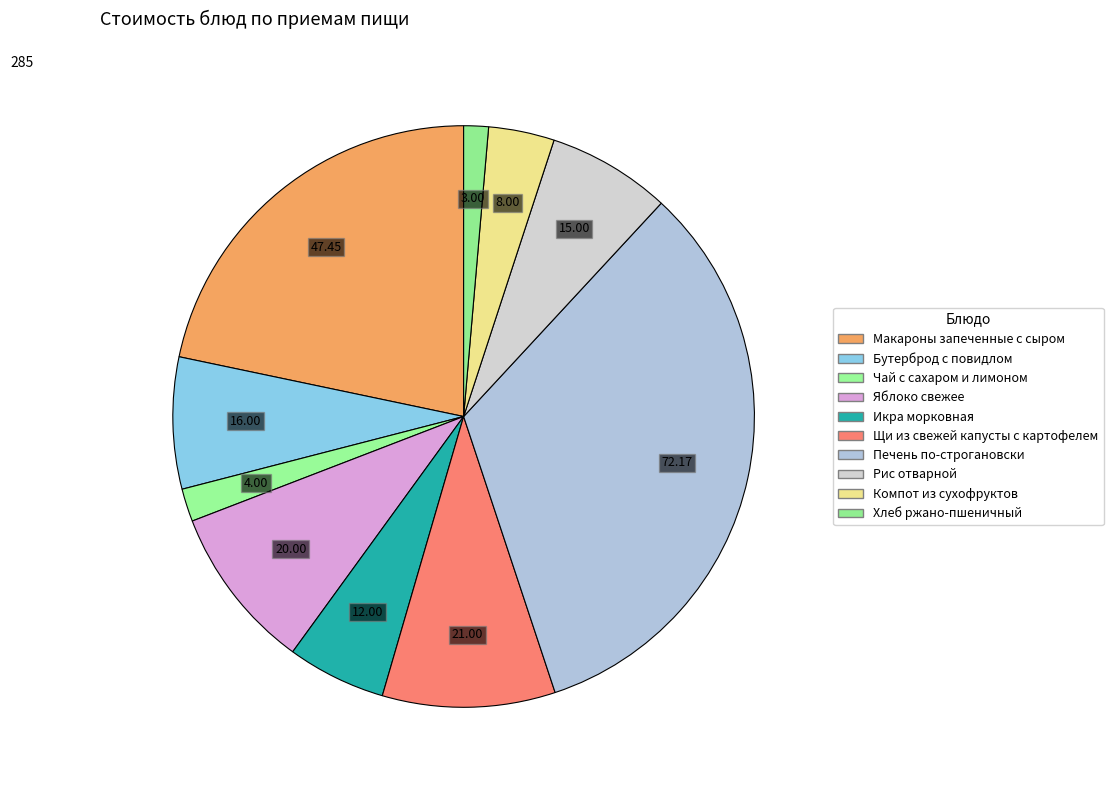

What percentage is the Икра морковная slice, to the nearest percent?

5%